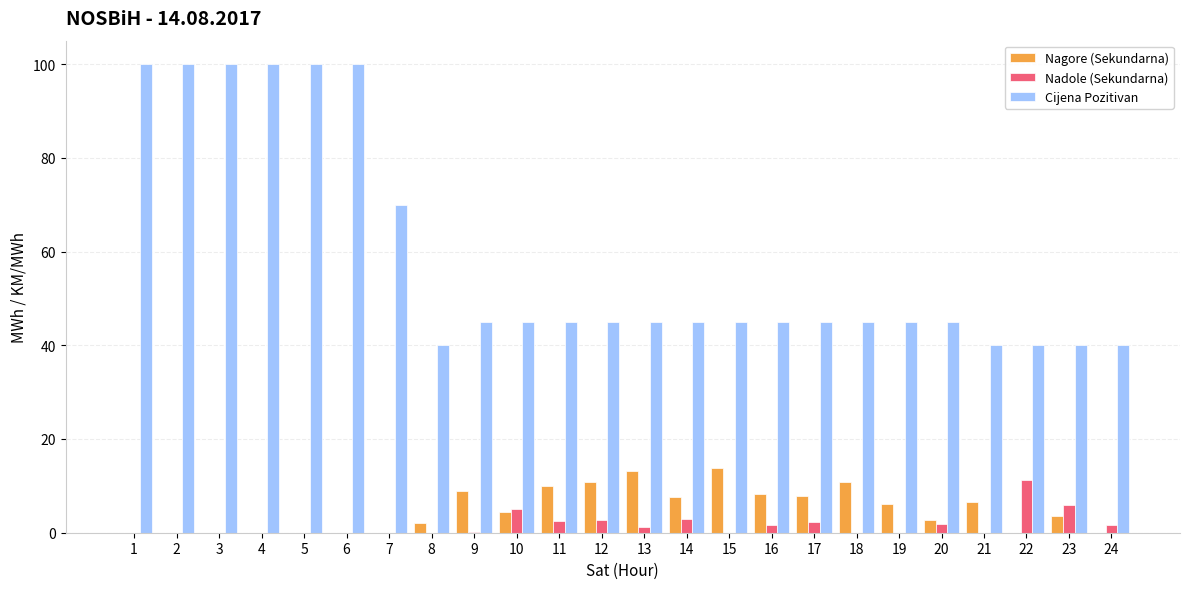

The Cijena Pozitivan series shows 23.0 at 15. True or false?

False